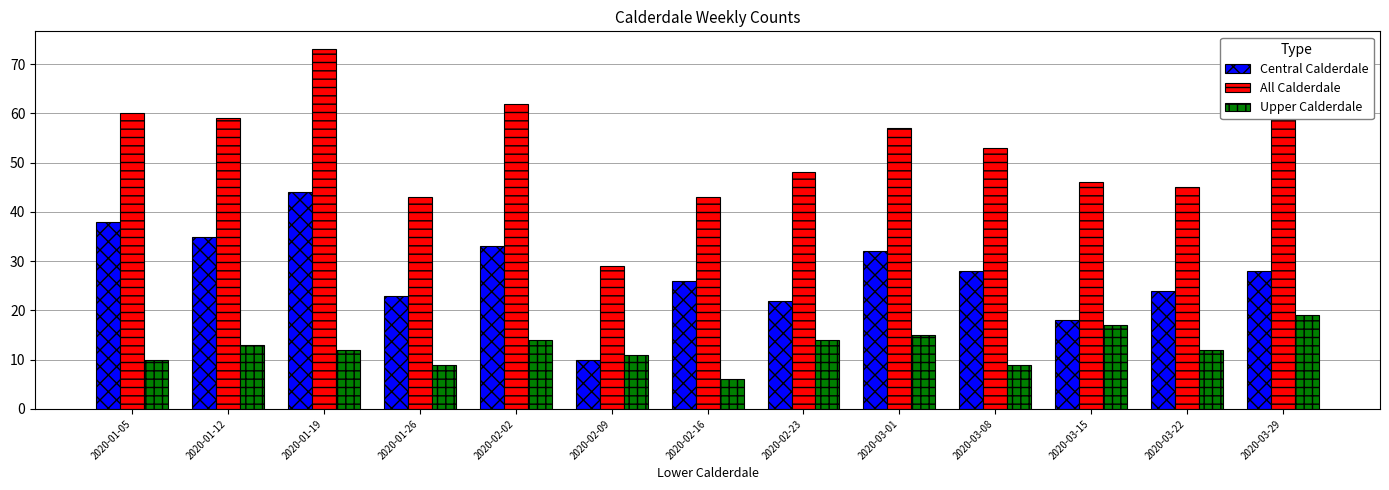

At which category is the sum across all series the highest?

2020-01-19